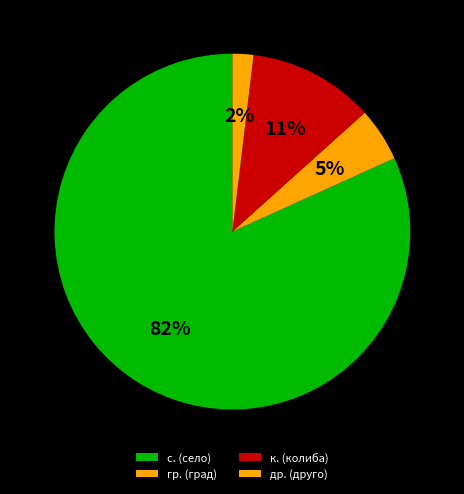

How many segments does this pie chart have?

4